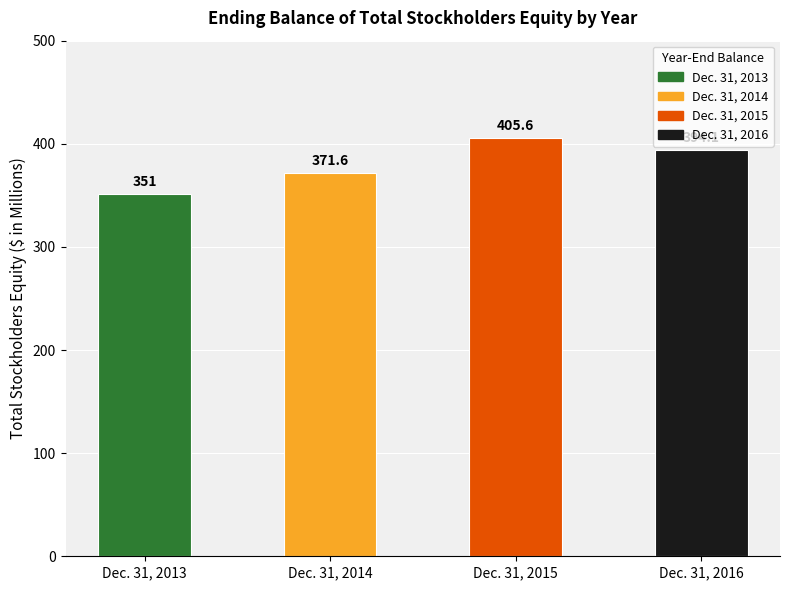

Rank the categories by value from highest to lowest.

Dec. 31, 2015, Dec. 31, 2016, Dec. 31, 2014, Dec. 31, 2013